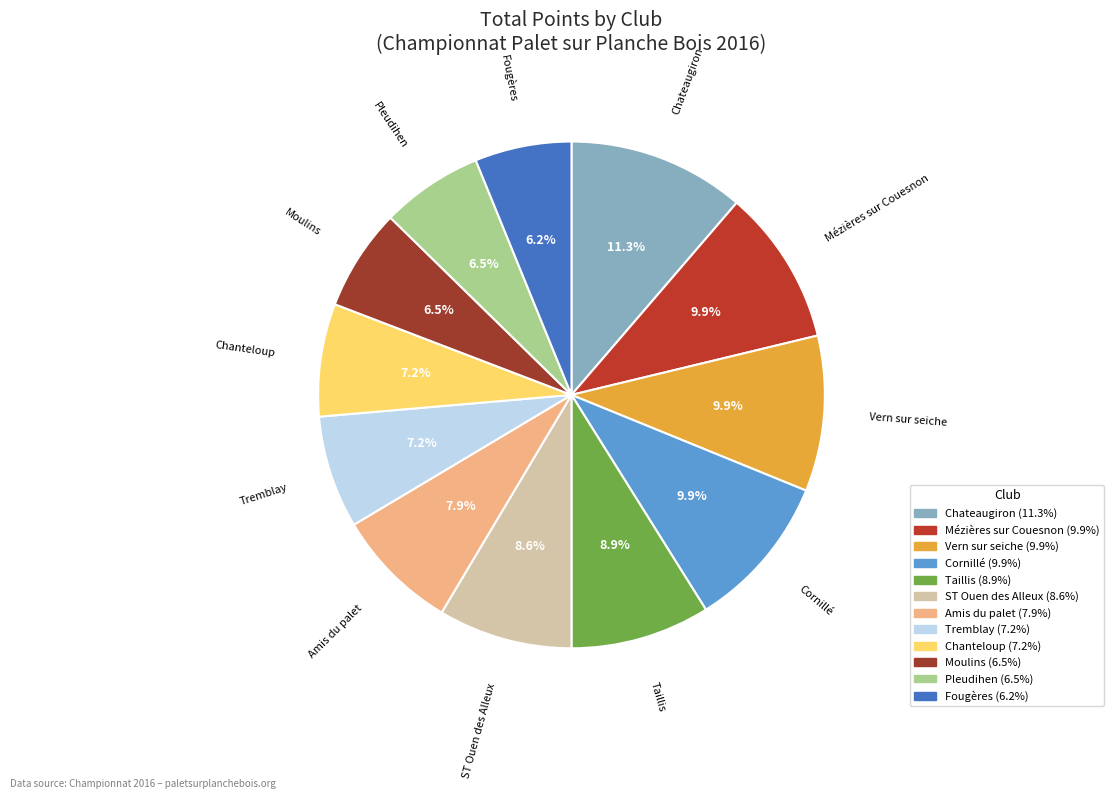

What percentage is the Fougères slice, to the nearest percent?

6%